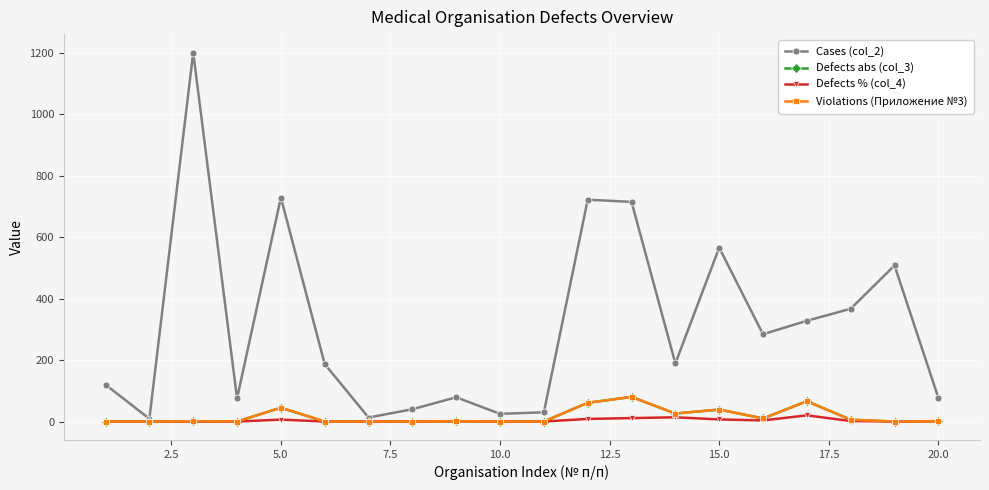

Is this an area chart (filled region under the line)?

No